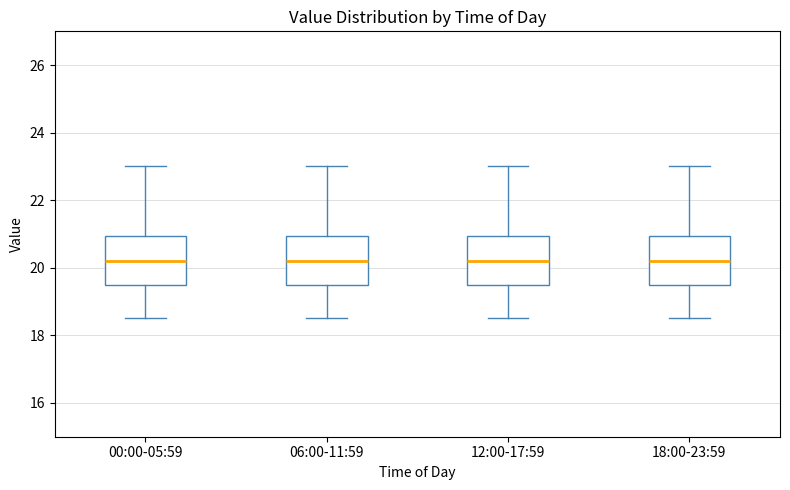

Where does the upper whisker of the box for 06:00-11:59 end on the y-axis? The values are not printed on the chart, so give them approximately, as read against the axis.

23.0